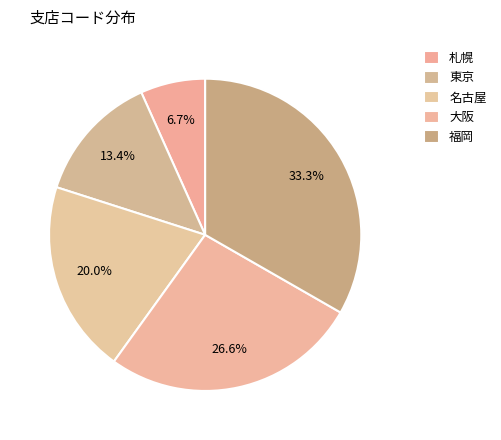

Is there a majority slice in this chart?

No